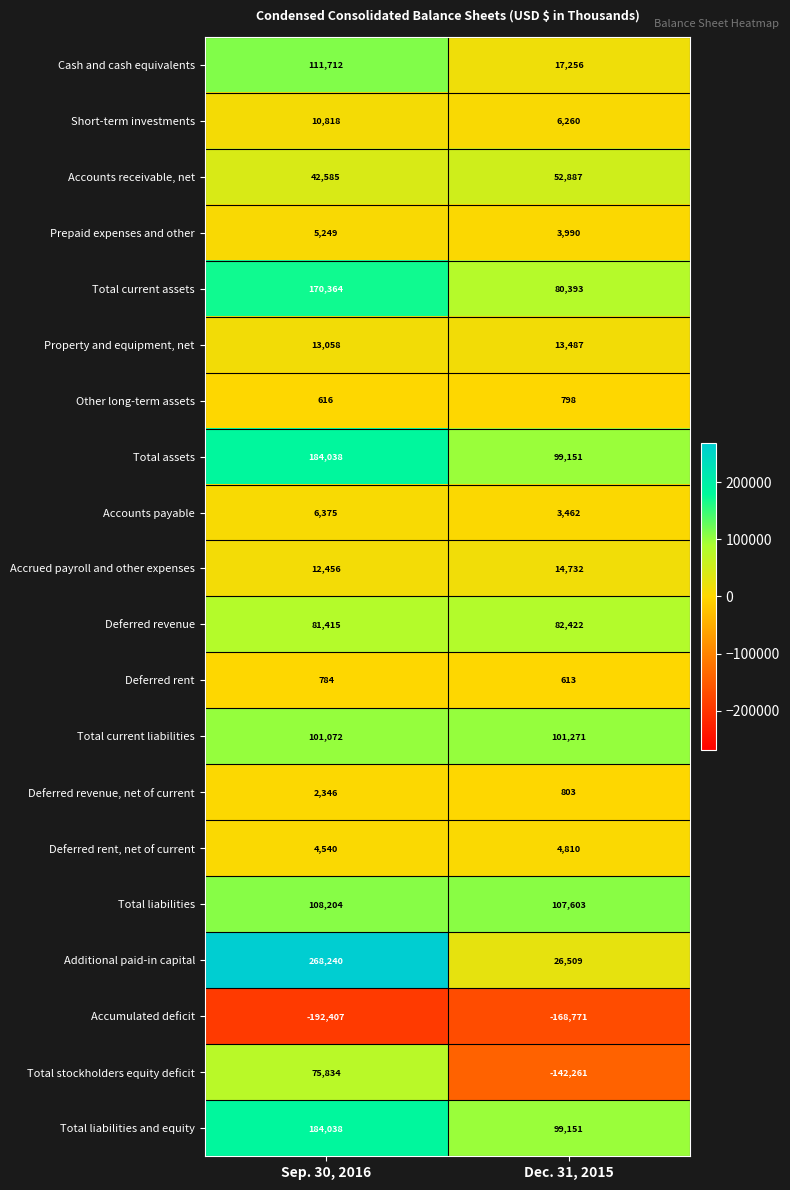

What is the minimum value shown in the chart?

-192407